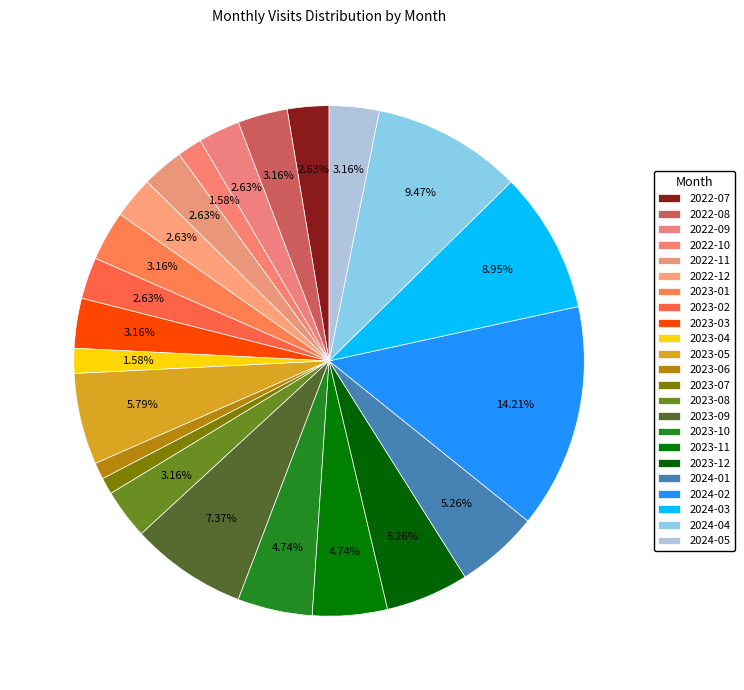

To the nearest percent, what is the combined percentage of 2023-04 and 2022-10?

3%